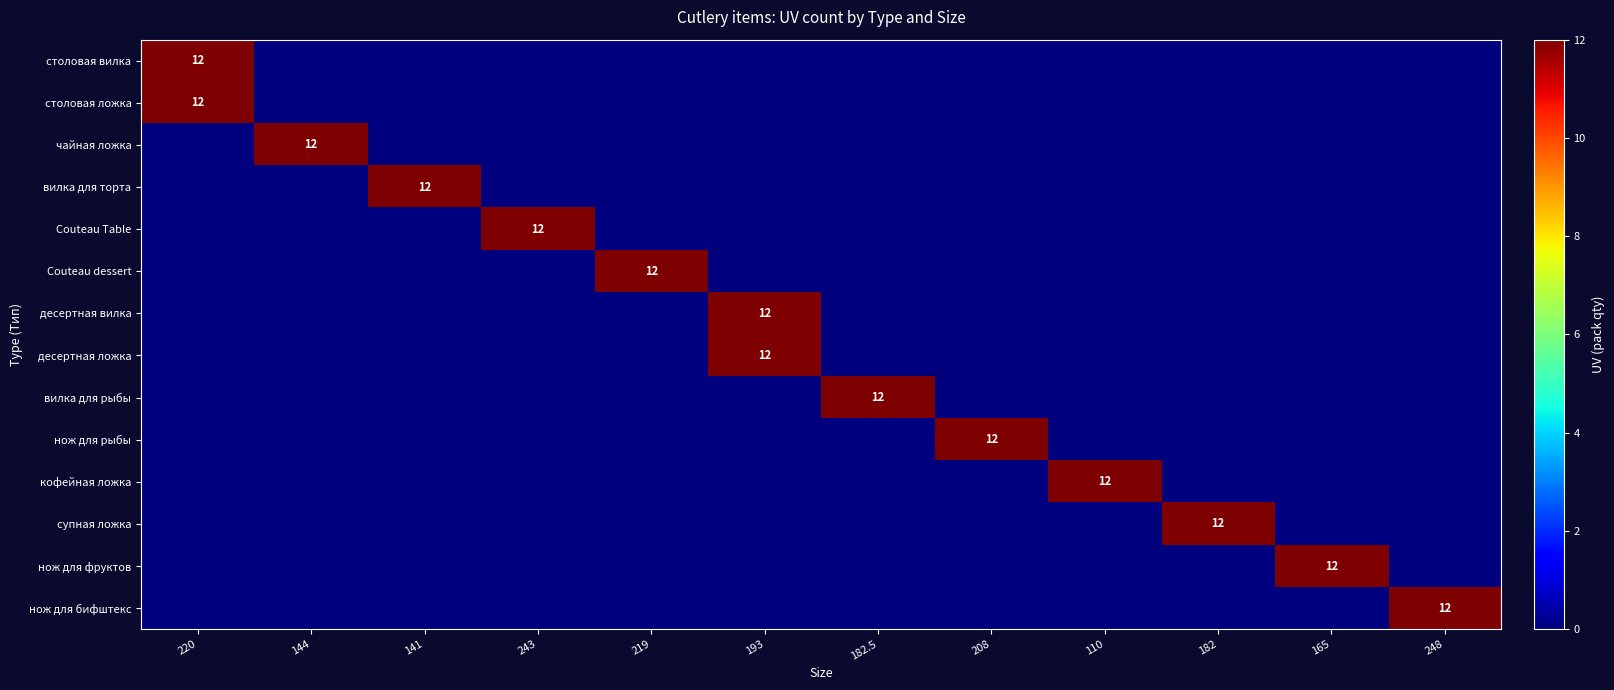

Rank the series by their maximum value, from lowest to highest.

столовая вилка, столовая ложка, чайная ложка, вилка для торта, Couteau Table, Couteau dessert, десертная вилка, десертная ложка, вилка для рыбы, нож для рыбы, кофейная ложка, супная ложка, нож для фруктов, нож для бифштекс